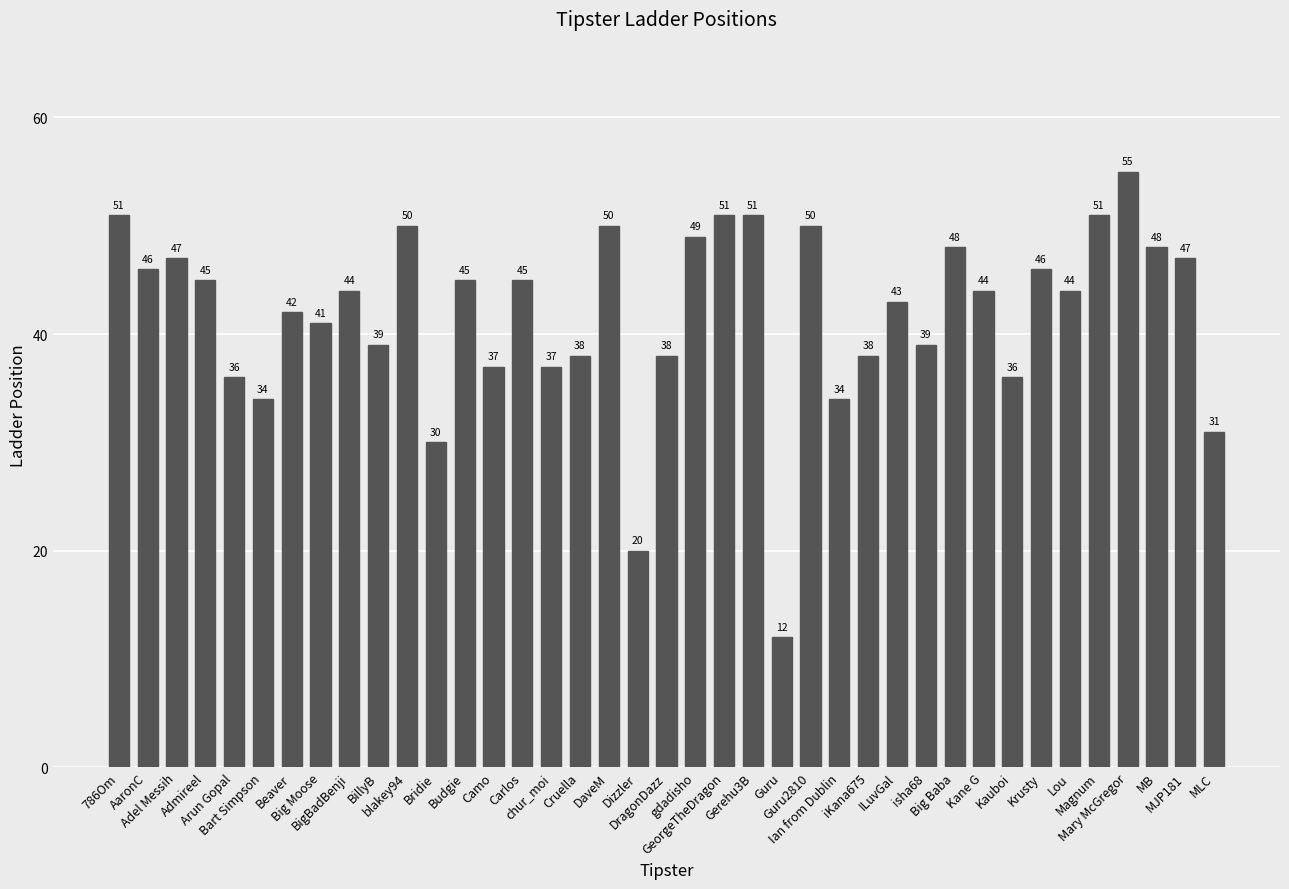

Reading left to right, list all the values displayed in this chart.

786Om=51	AaronC=46	Adel Messih=47	Admireel=45	Arun Gopal=36	Bart Simpson=34	Beaver=42	Big Moose=41	BigBadBenji=44	BillyB=39	blakey94=50	Bridie=30	Budgie=45	Camo=37	Carlos=45	chur_moi=37	Cruella=38	DaveM=50	Dizzler=20	DragonDazz=38	gdadisho=49	GeorgeTheDragon=51	Gerehu3B=51	Guru=12	Guru2810=50	Ian from Dublin=34	iKana675=38	ILuvGal=43	isha68=39	Big Baba=48	Kane G=44	Kauboi=36	Krusty=46	Lou=44	Magnum=51	Mary McGregor=55	MB=48	MJP181=47	MLC=31